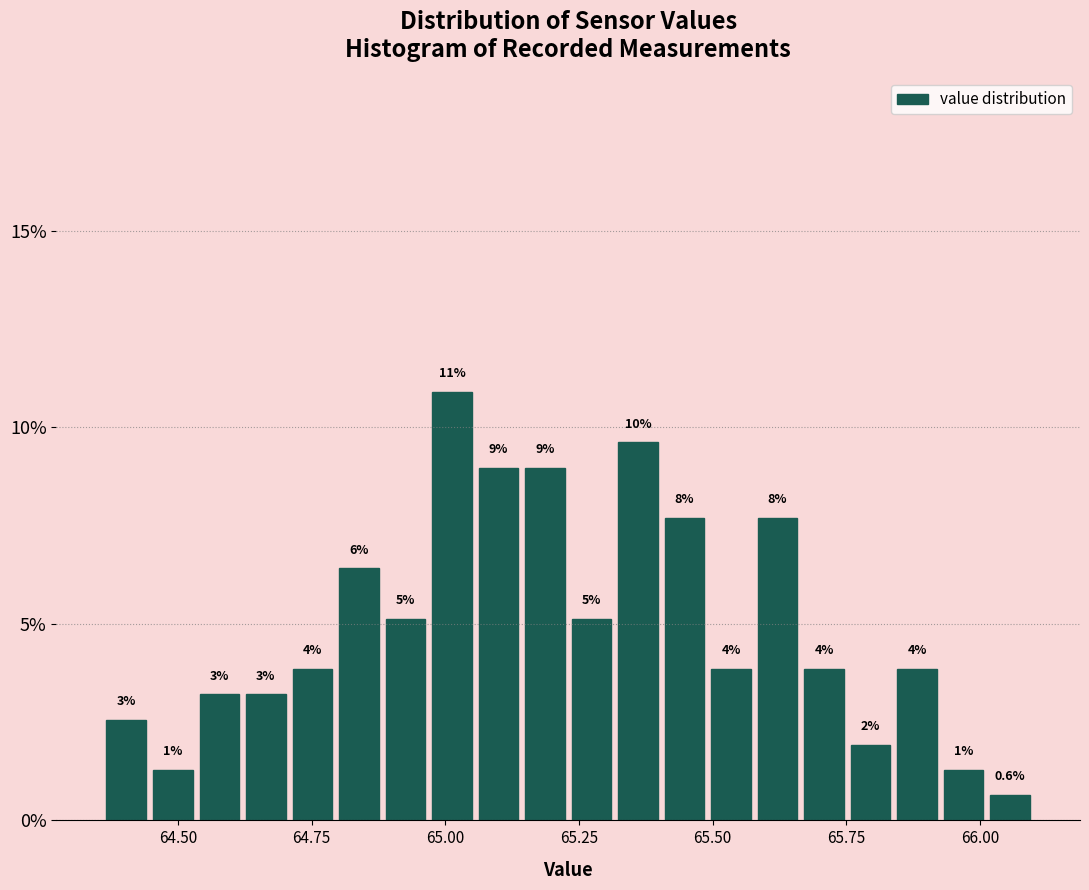

Read against the x-axis, roughly where is the centre of the tallest bar?

65.00